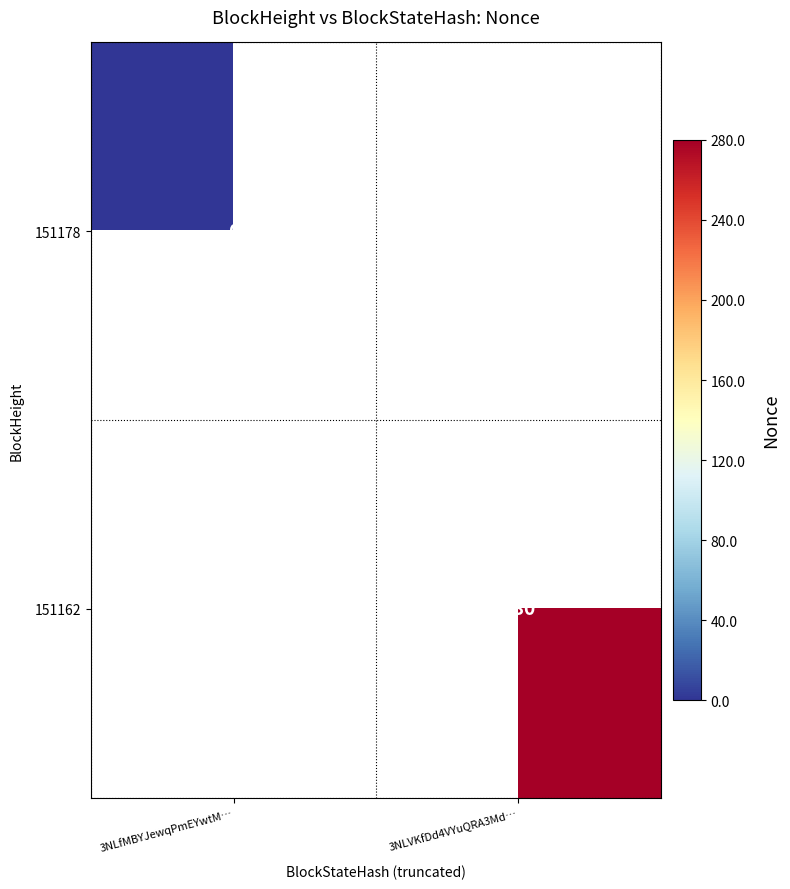

How many data points does each series have?

2